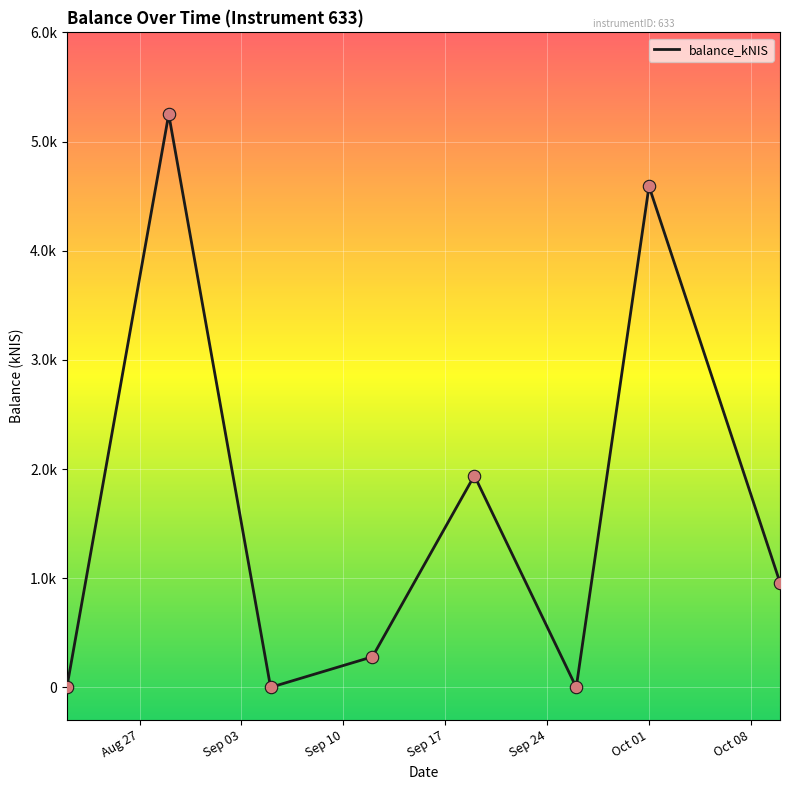

Is this an area chart (filled region under the line)?

No